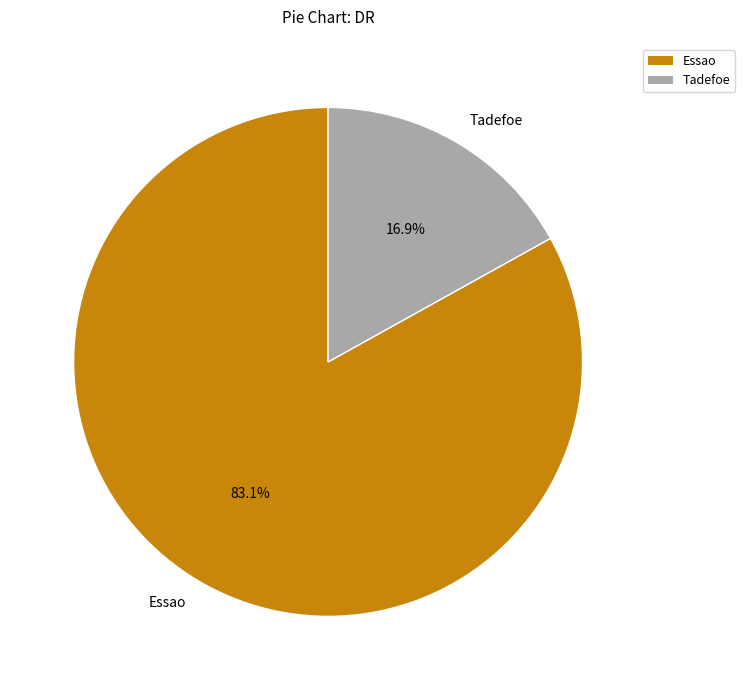

To the nearest percent, what portion does Tadefoe represent?

17%